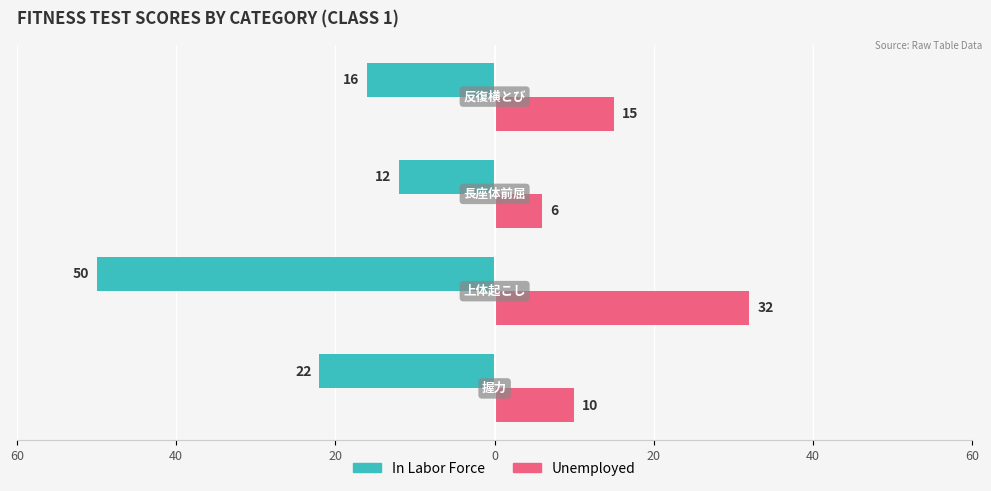

What are all the series names shown in the legend?

In Labor Force, Unemployed